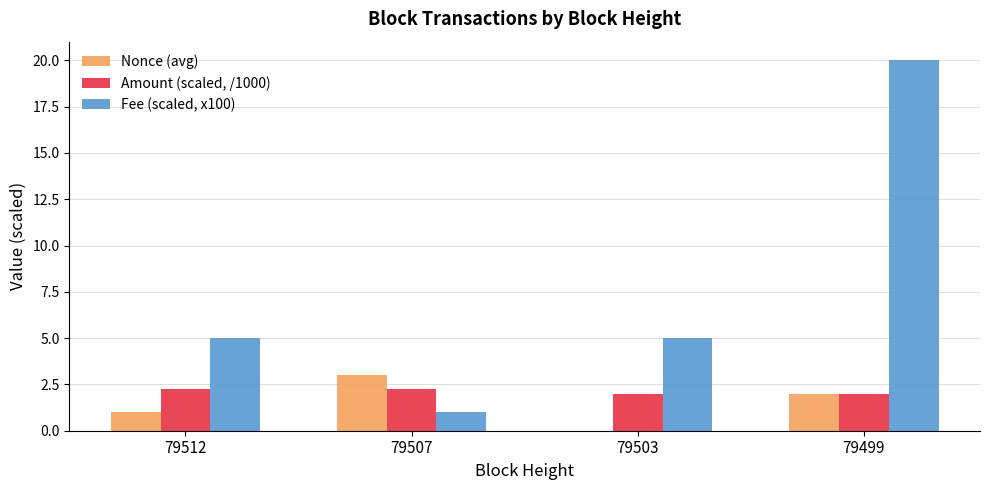

Which series changed the most between 79512 and 79499?

Fee (scaled, x100)